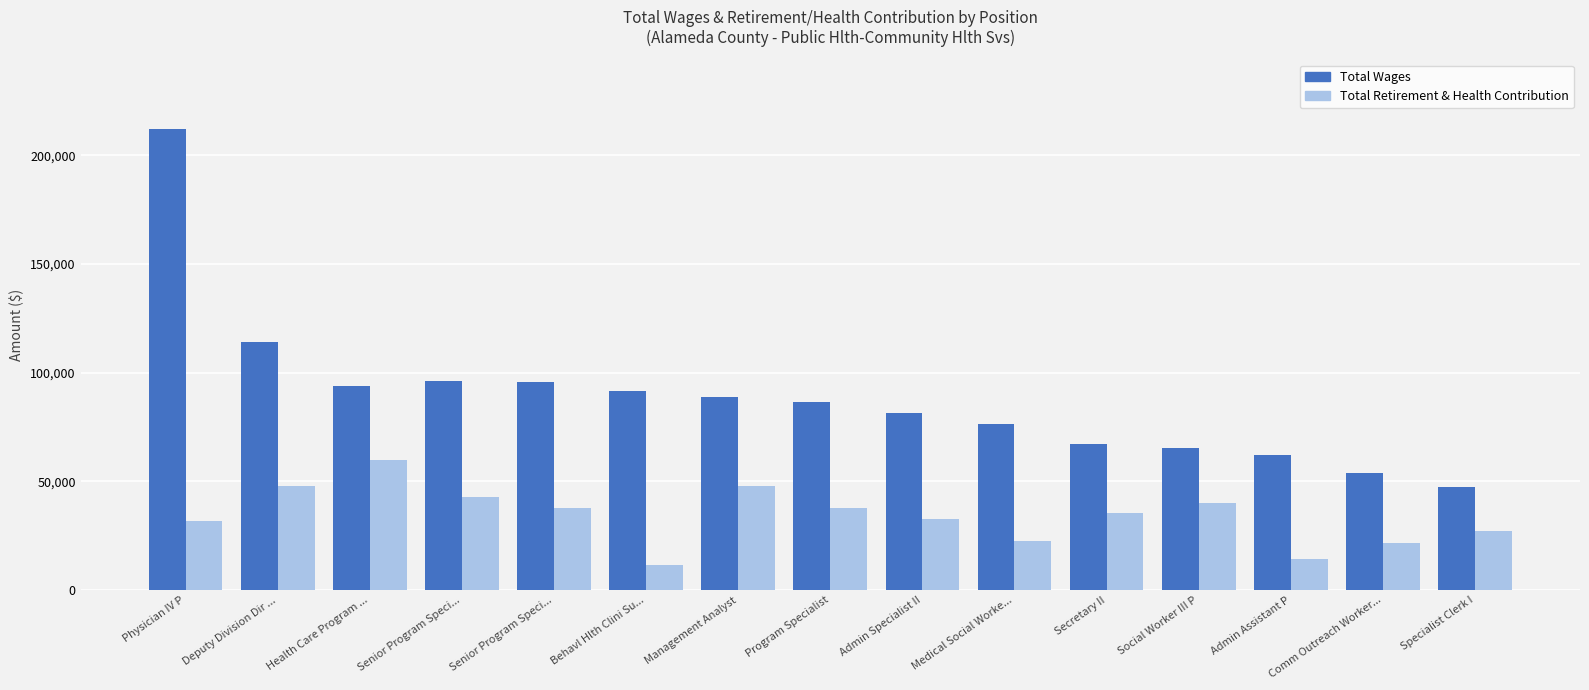

What are all the series names shown in the legend?

Total Wages, Total Retirement & Health Contribution